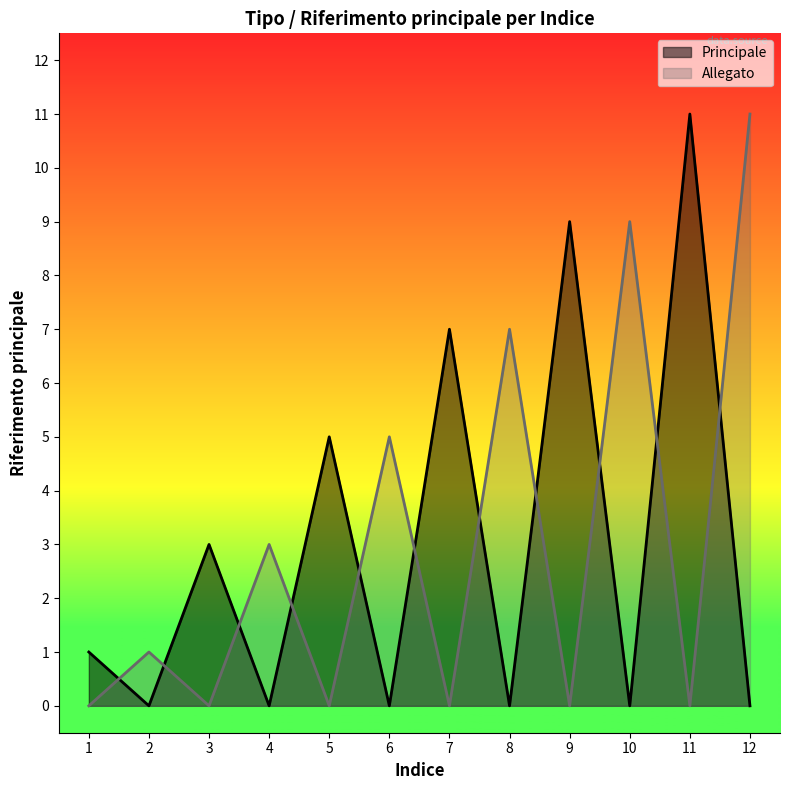

Reading left to right, transcribe all the data shown in this chart.

Principale: 1=1	2=0	3=3	4=0	5=5	6=0	7=7	8=0	9=9	10=0	11=11	12=0
Allegato: 1=0	2=1	3=0	4=3	5=0	6=5	7=0	8=7	9=0	10=9	11=0	12=11